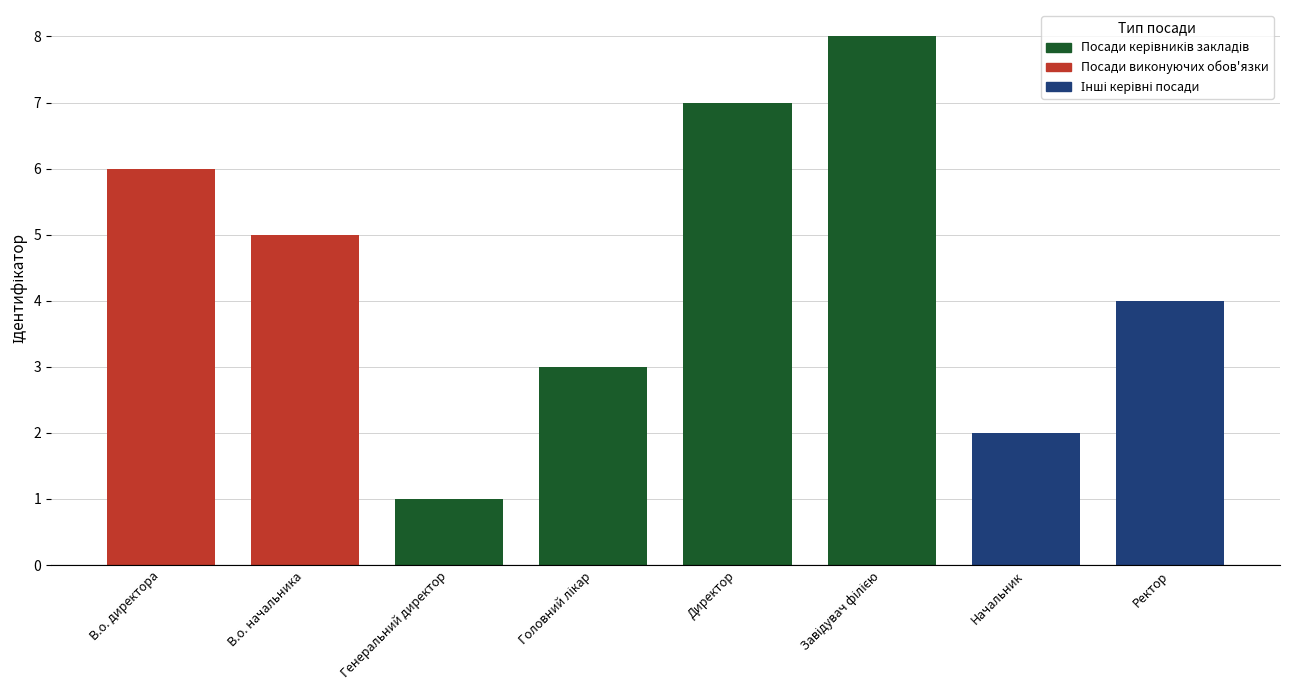

How many values are between 3 and 7?

5